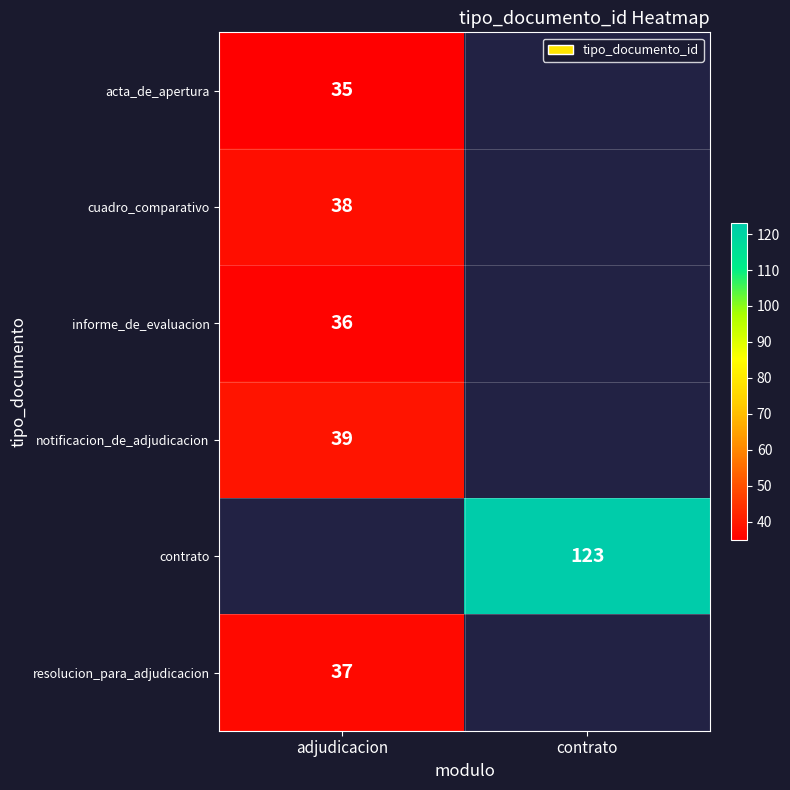

The cuadro_comparativo series shows 38 at adjudicacion. True or false?

True